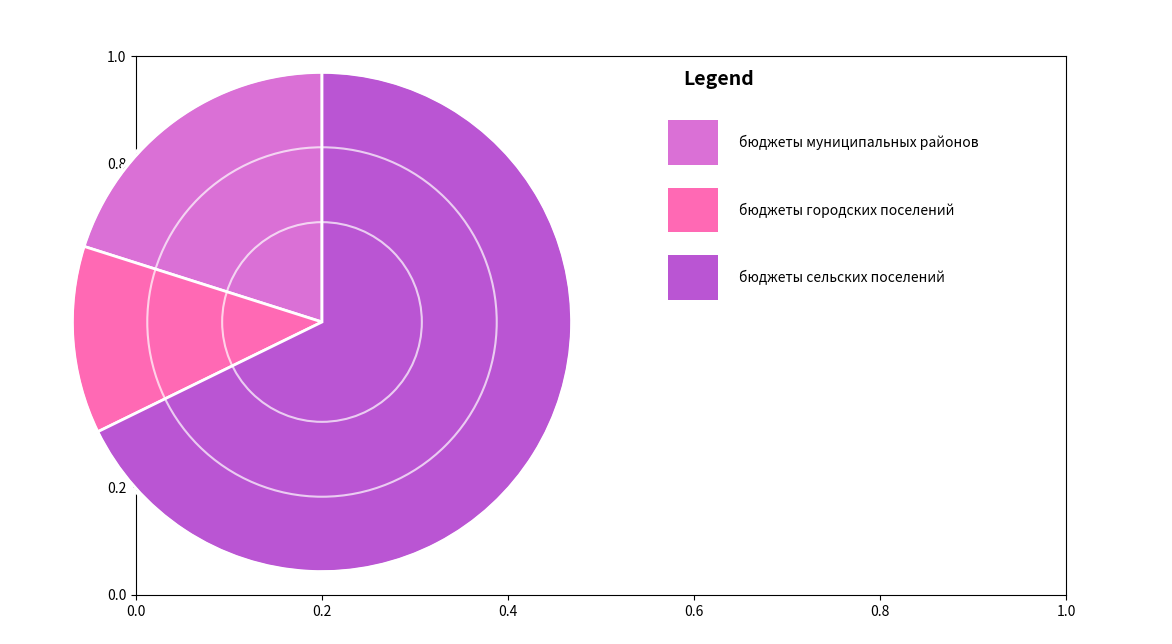

Is there a majority slice in this chart?

Yes